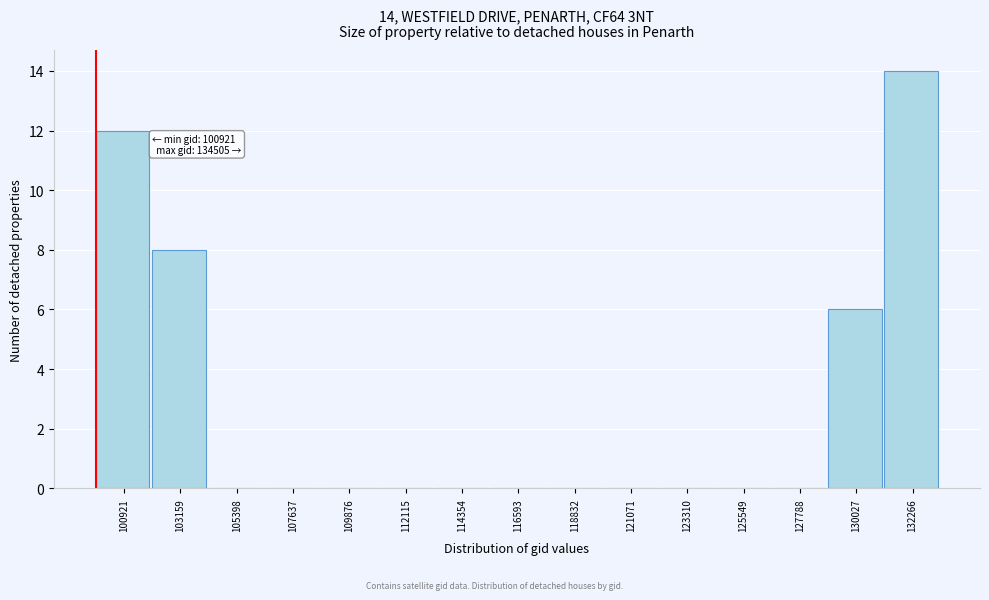

Reading left to right, transcribe all the data shown in this chart.

100921=12	103159=8	105398=0	107637=0	109876=0	112115=0	114354=0	116593=0	118832=0	121071=0	123310=0	125549=0	127788=0	130027=6	132266=14